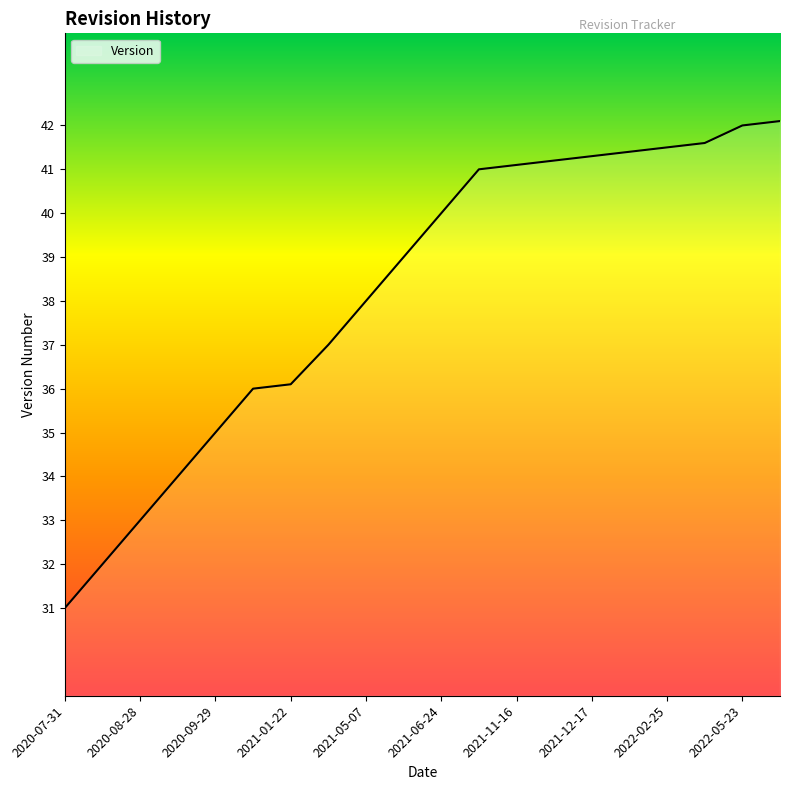

What is the difference between the maximum and minimum values?

11.1